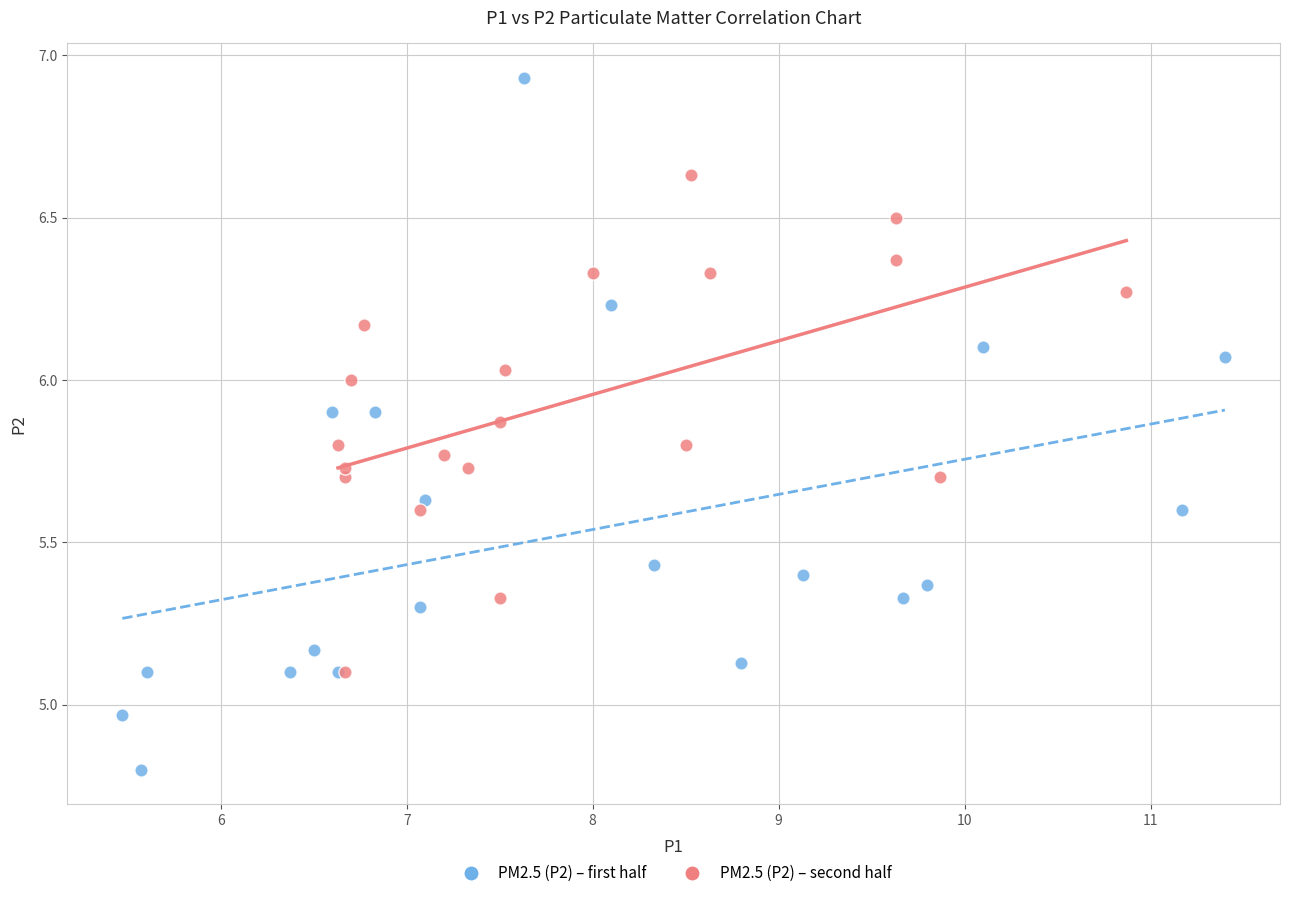

Which series has the widest spread of Y values?

PM2.5 (P2) – first half